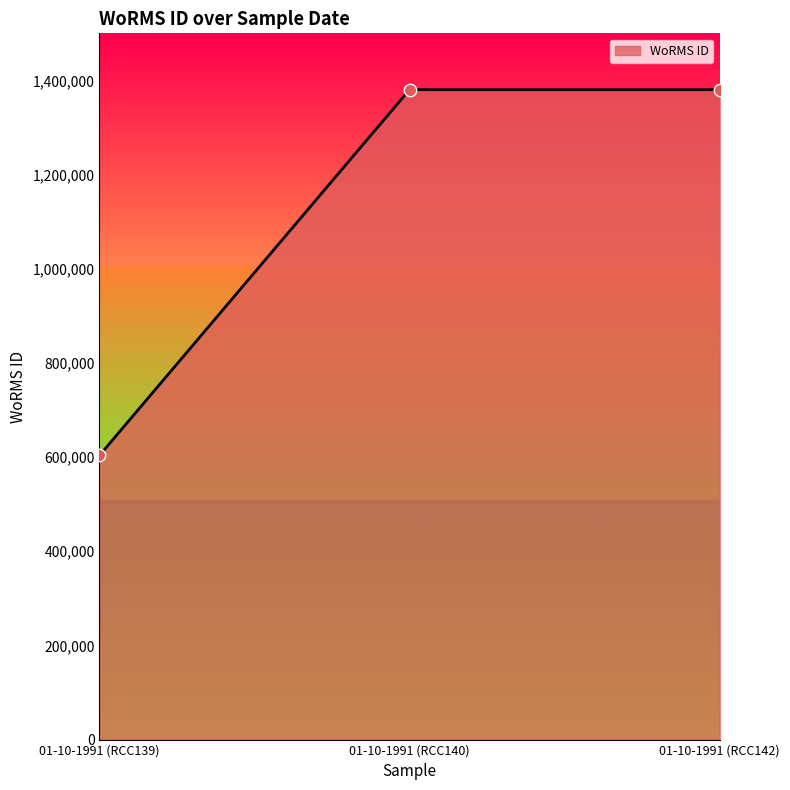

What is the change in value from 01-10-1991 (RCC139) to 01-10-1991 (RCC140)?

+776973